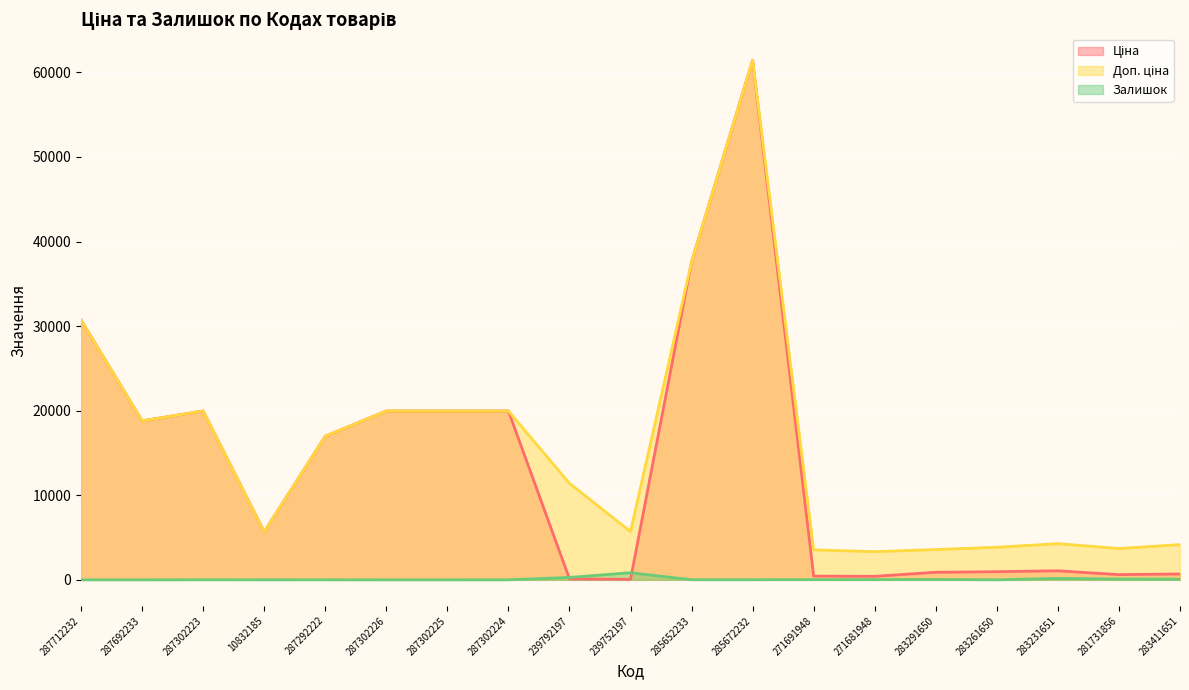

What position from the right is 271681948?

6